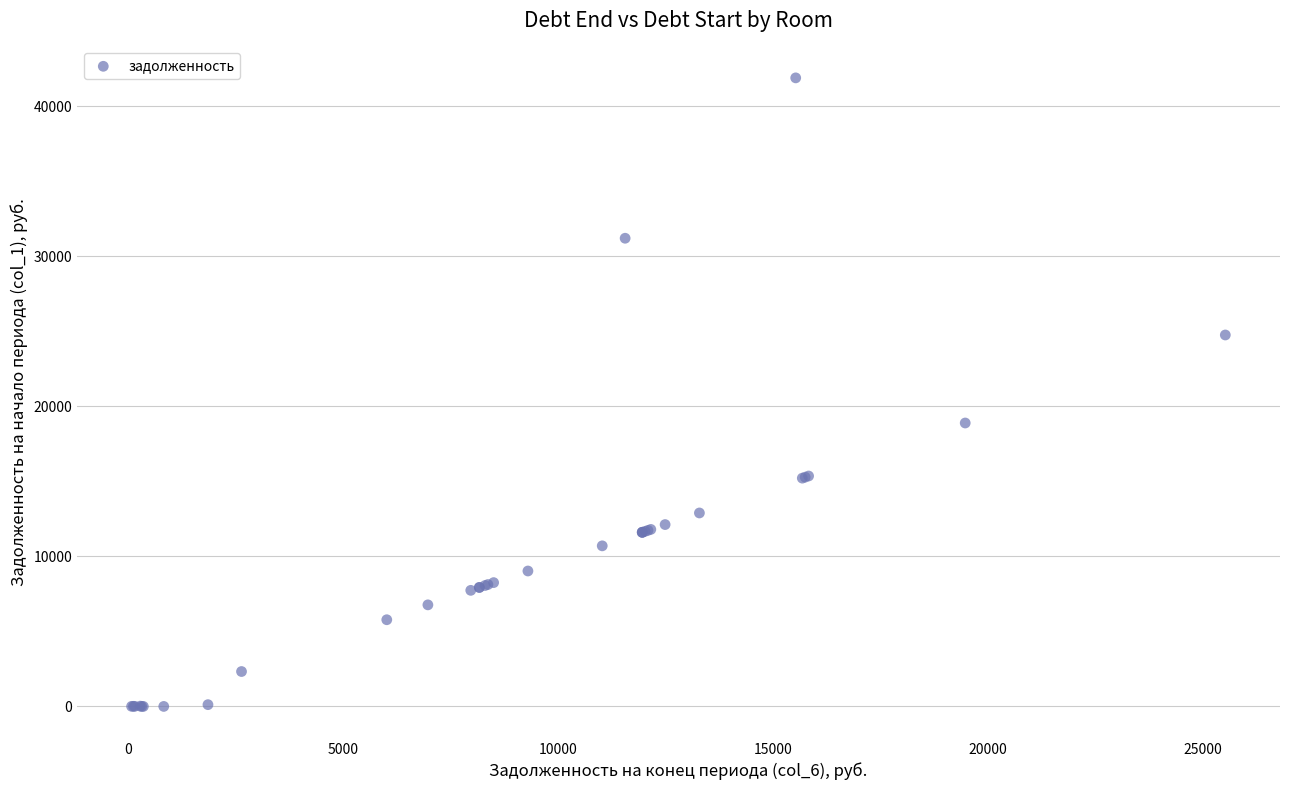

What Y value in the scatter plot is closest to 20948?

18891.5